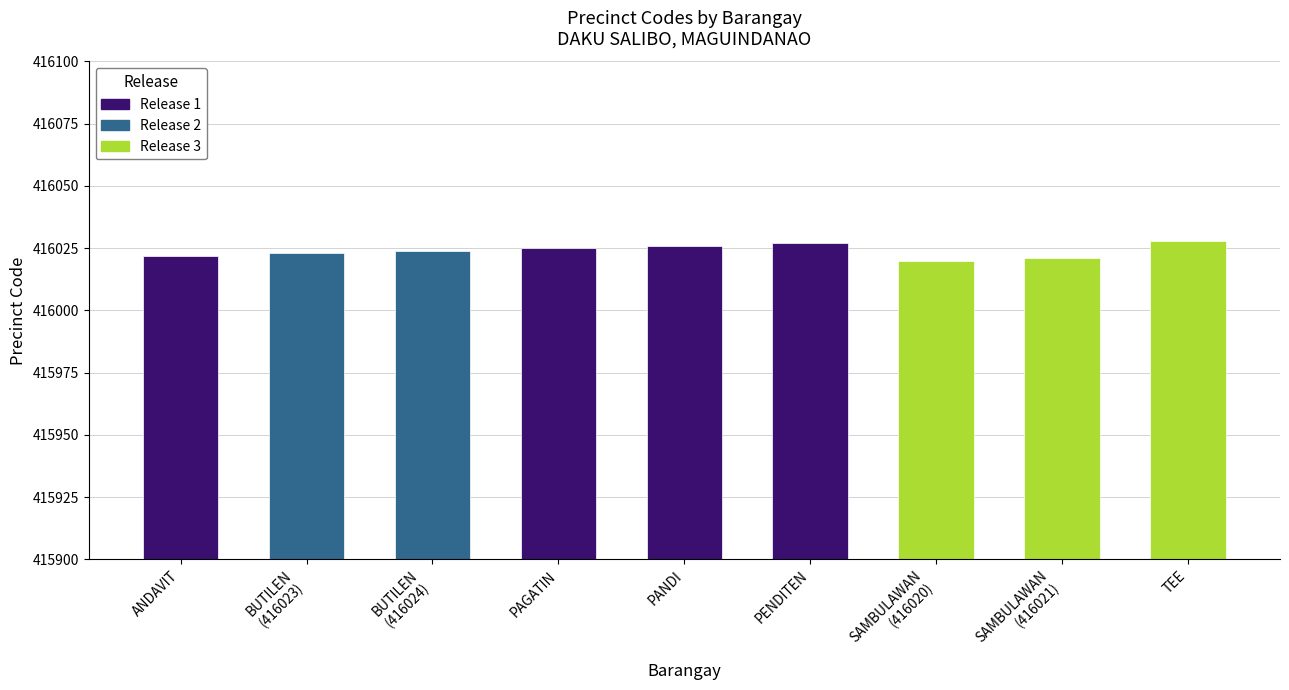

What is the average value?

416024